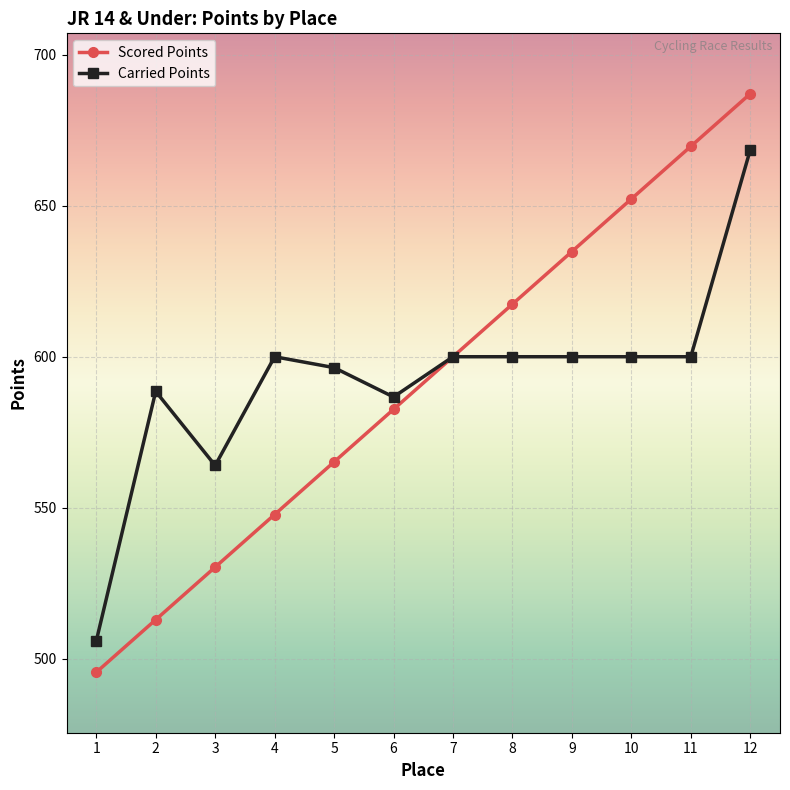

Rank the series at 4 from highest to lowest value.

Carried Points, Scored Points